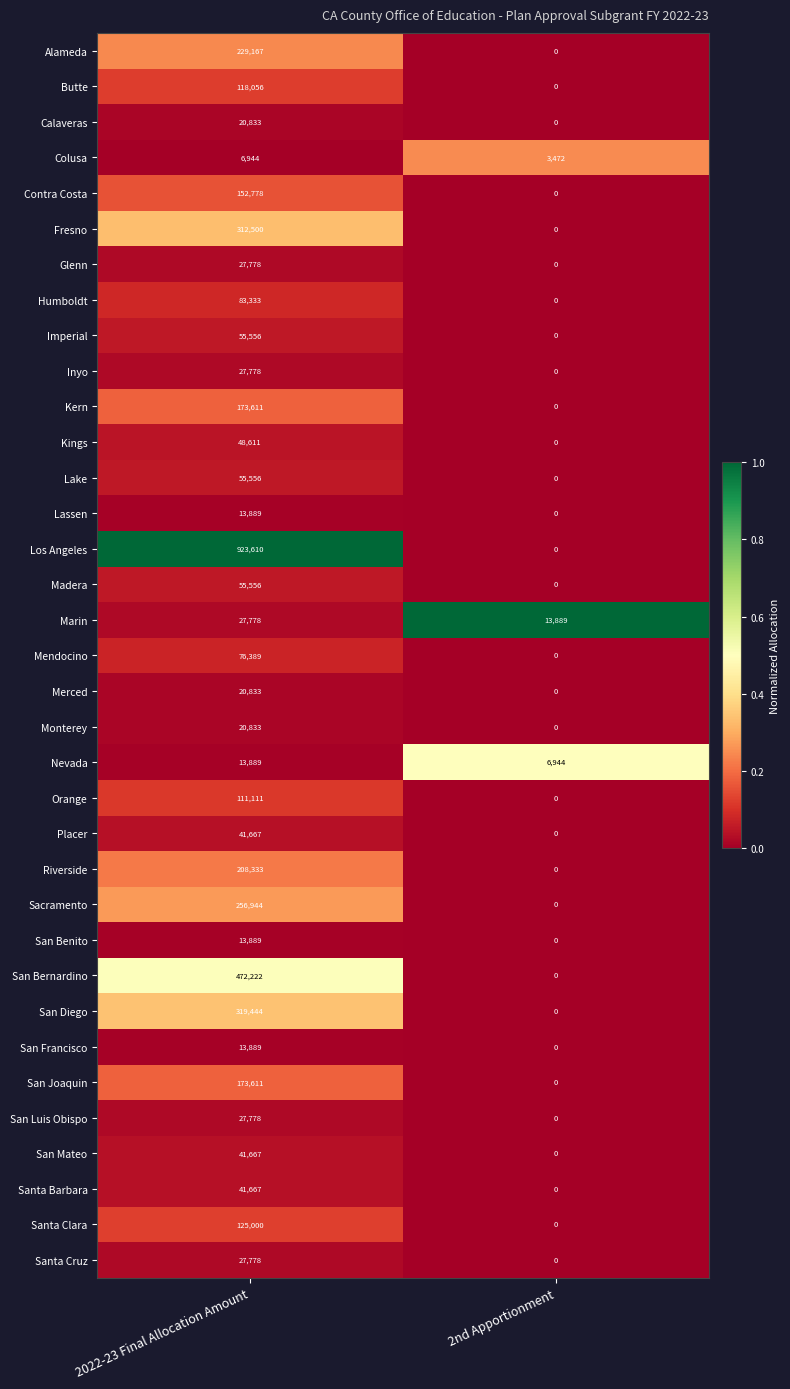

Which series has the widest spread of values?

Los Angeles